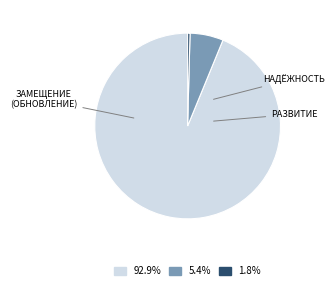

Is there any slice that represents more than half of the pie?

Yes